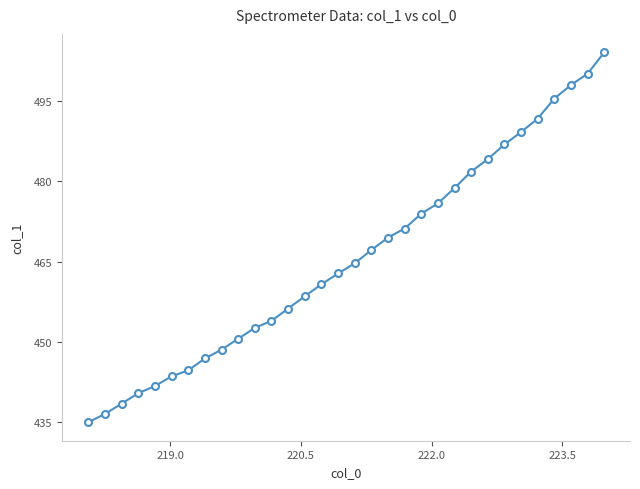

What is the value of the 9th point from the left?

448.6